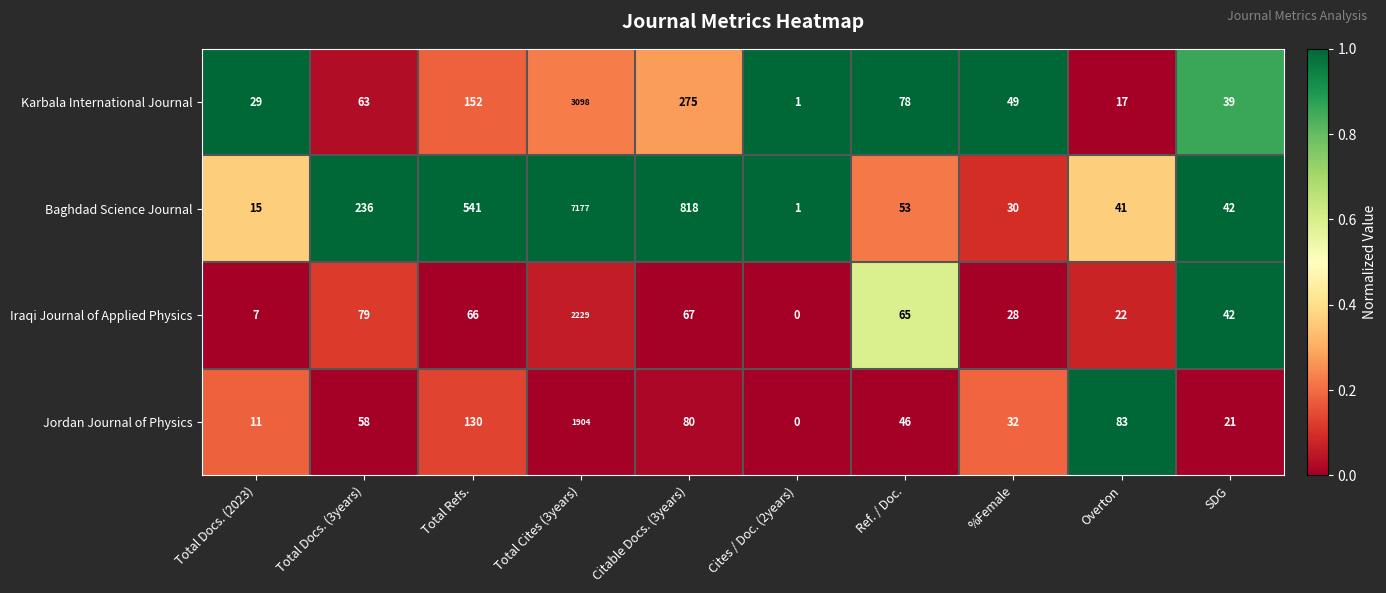

What is the difference between the second highest and second lowest values in the Jordan Journal of Physics series?

119